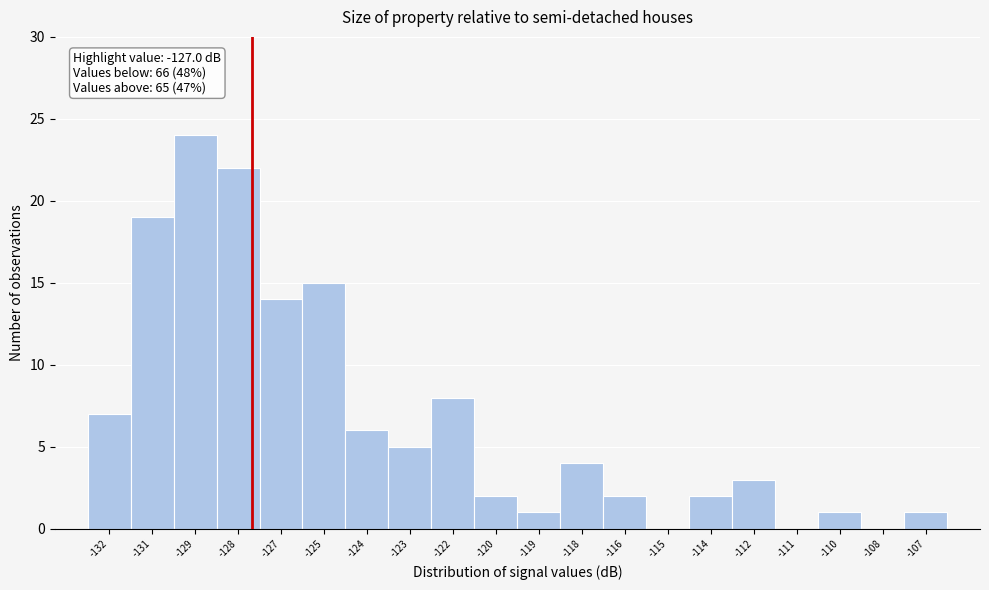

Reading left to right, extract all data points from this chart.

-132=7	-131=19	-129=24	-128=22	-127=14	-125=15	-124=6	-123=5	-122=8	-120=2	-119=1	-118=4	-116=2	-115=0	-114=2	-112=3	-111=0	-110=1	-108=0	-107=1